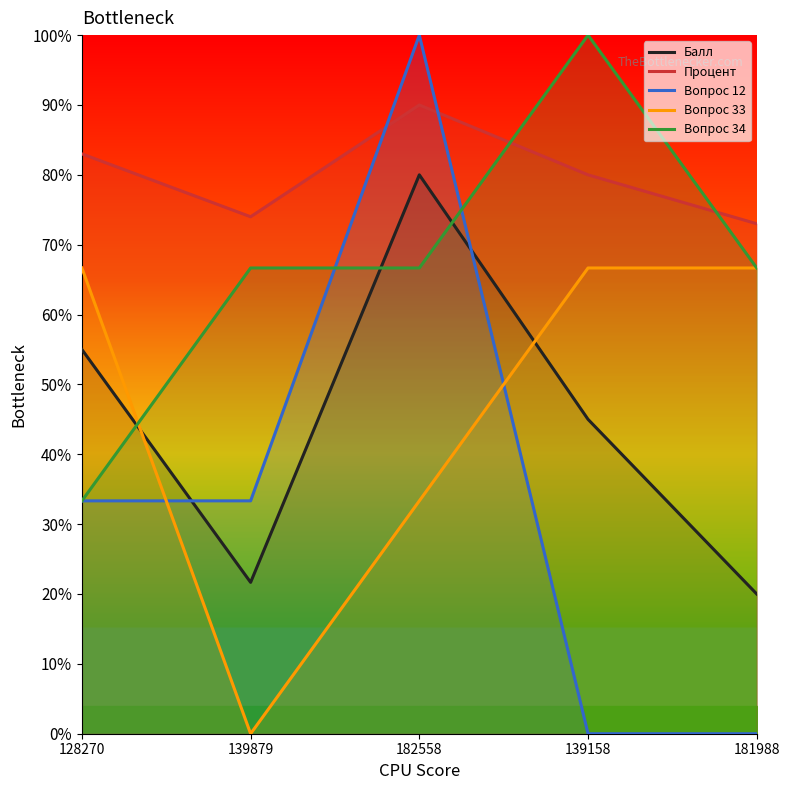

How many times do Вопрос 34 and Балл cross each other?

3